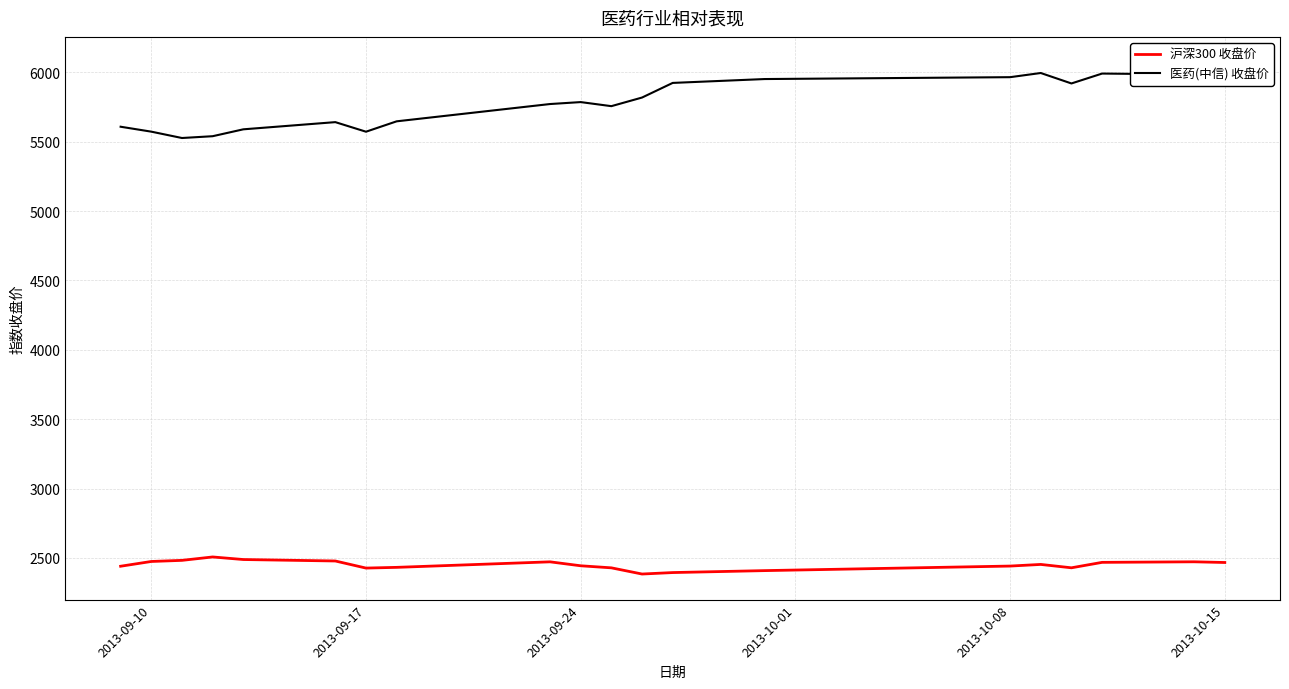

What is the highest value of the 医药(中信) 收盘价 series?

6070.3